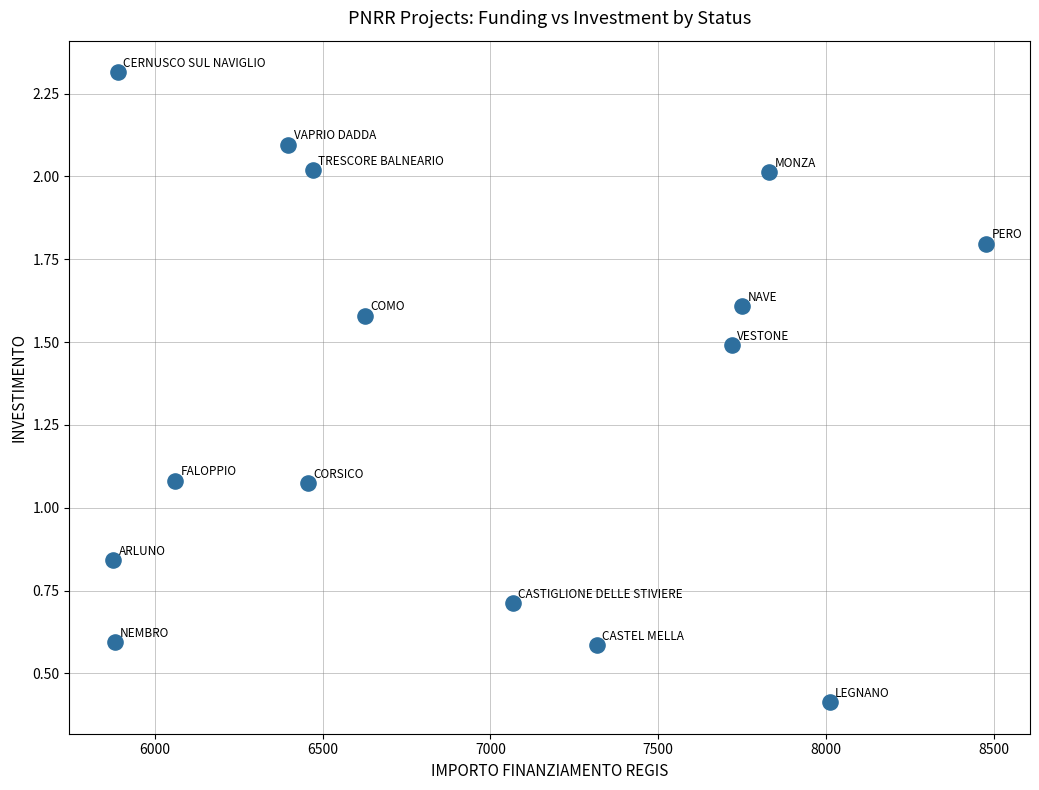

What is the range of Y values (max minus min)?

1.9